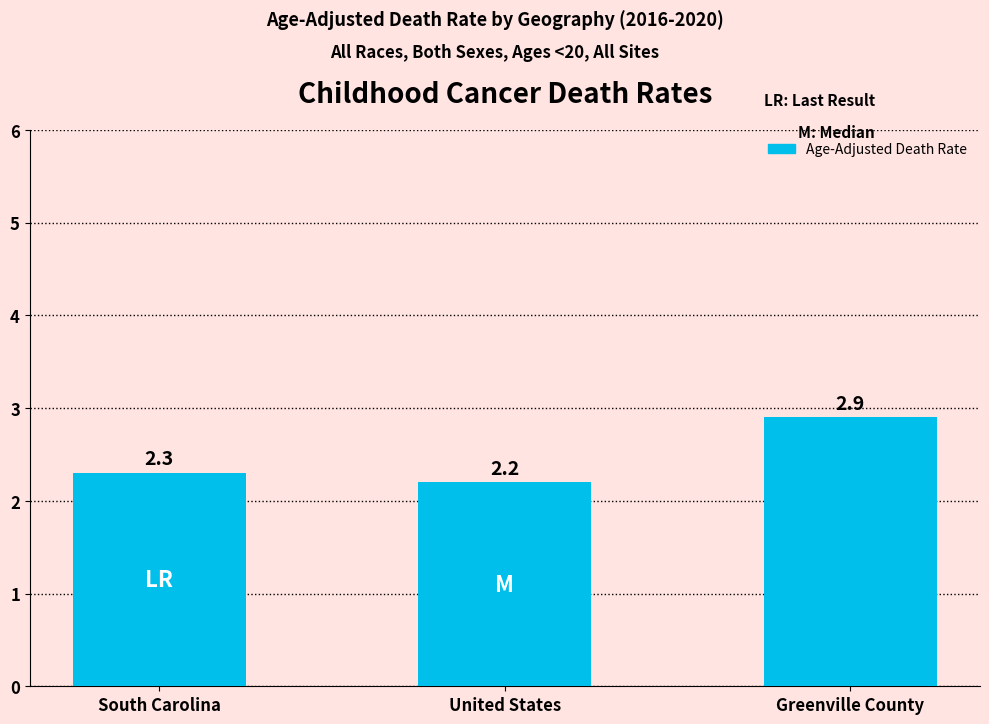

What is the difference between the values at United States and South Carolina?

0.1